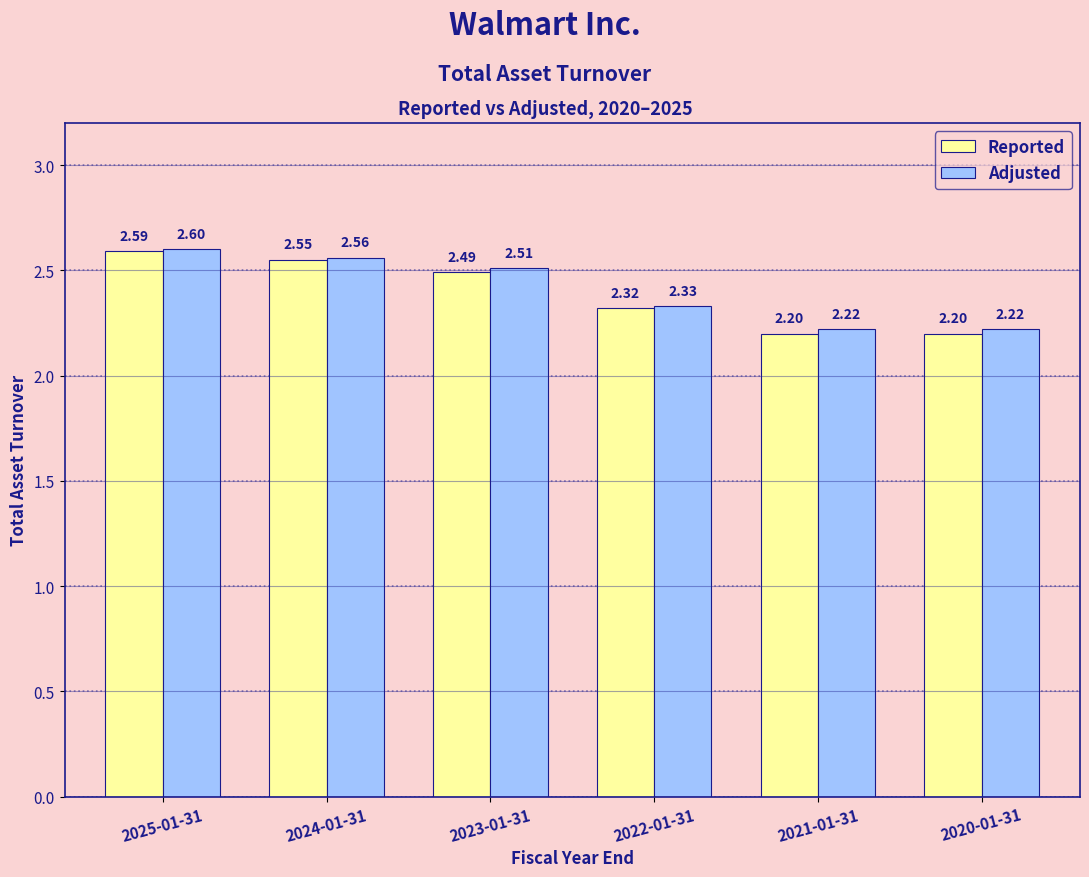

How many groups of bars are there?

6